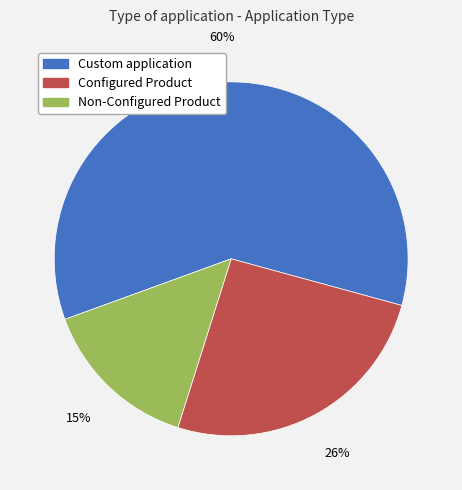

Is the sum of Custom application and Non-Configured Product greater than half?

Yes